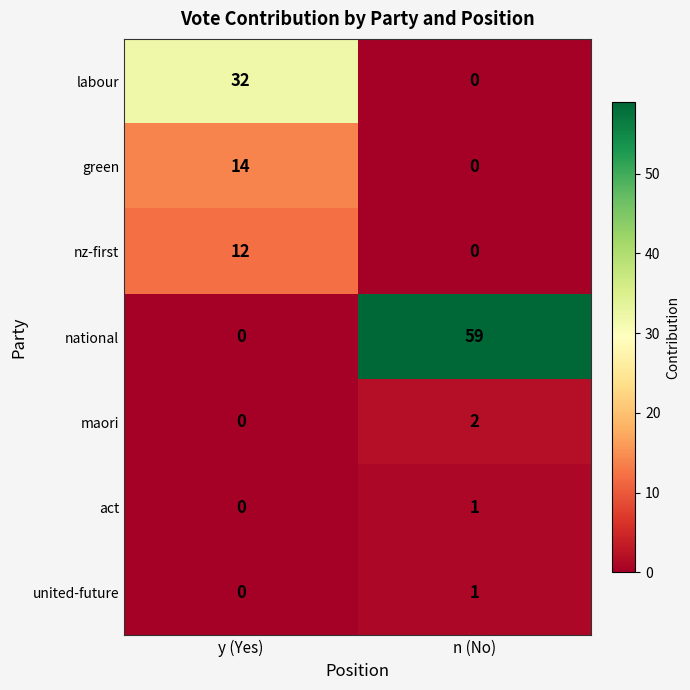

List the labels in order of united-future value, smallest first.

y (Yes), n (No)